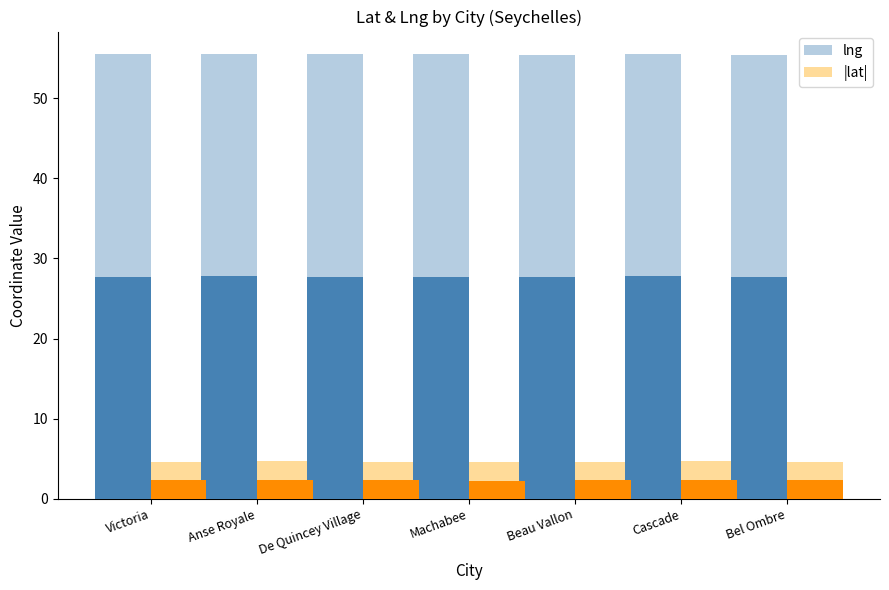

Reading left to right, extract all data points from this chart.

lng: 55.5	55.5	55.5	55.5	55.4	55.5	55.4
|lat|: 4.6	4.7	4.6	4.6	4.6	4.7	4.6
lng (front): 27.7	27.8	27.7	27.7	27.7	27.8	27.7
|lat| (front): 2.3	2.4	2.3	2.3	2.3	2.3	2.3